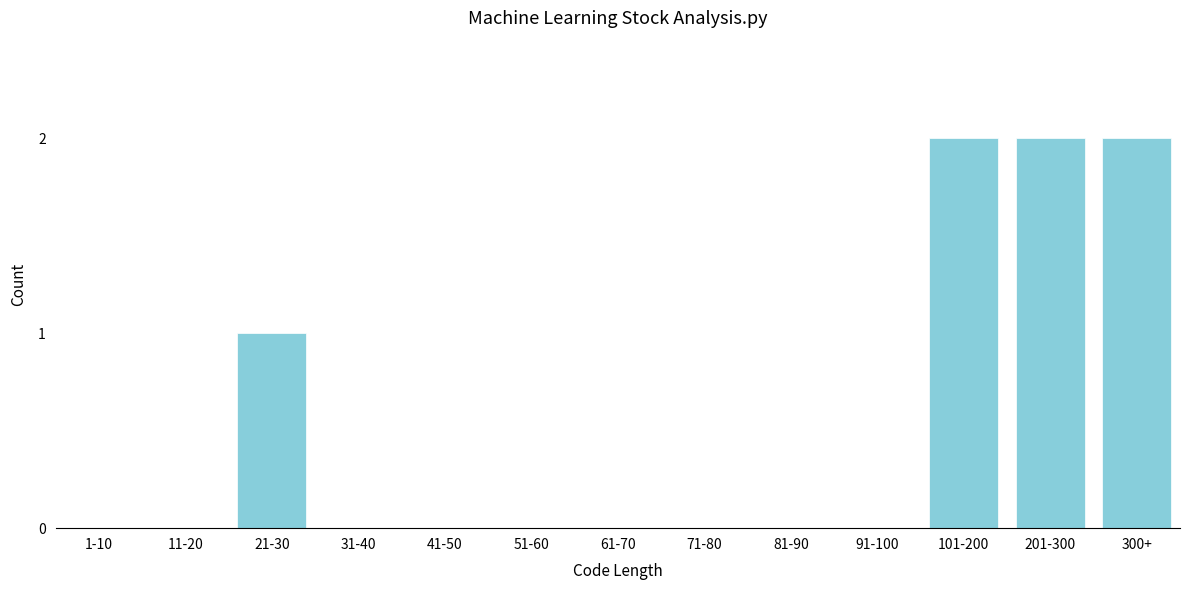

Reading left to right, what are all the values shown in this chart?

1-10=0	11-20=0	21-30=1	31-40=0	41-50=0	51-60=0	61-70=0	71-80=0	81-90=0	91-100=0	101-200=2	201-300=2	300+=2